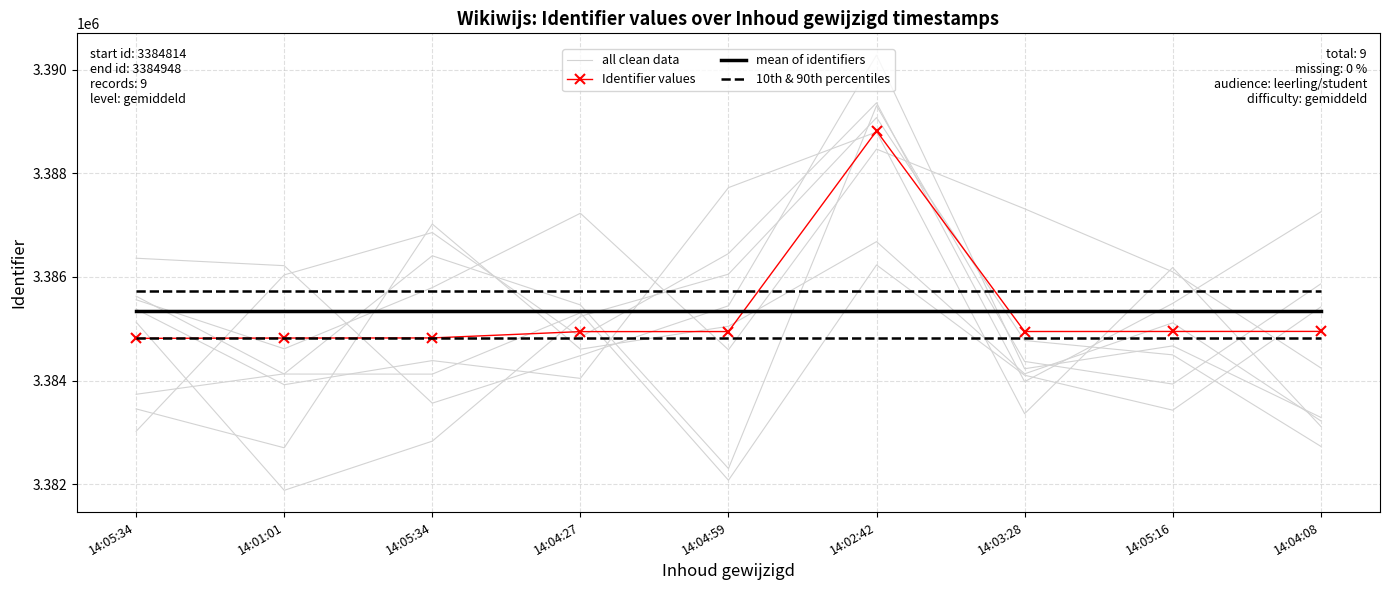

At which label does Identifier values first exceed 3384945?

14:02:42